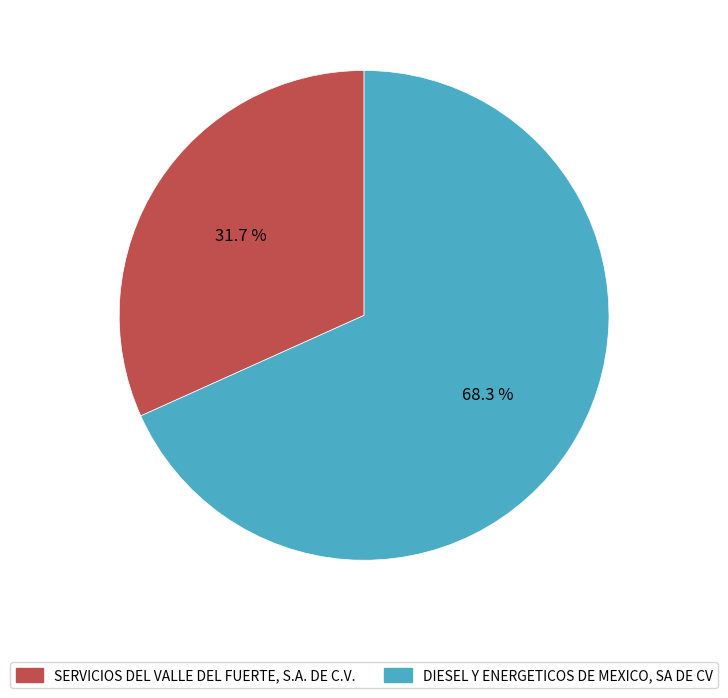

Which slice is the smallest?

SERVICIOS DEL VALLE DEL FUERTE, S.A. DE C.V.